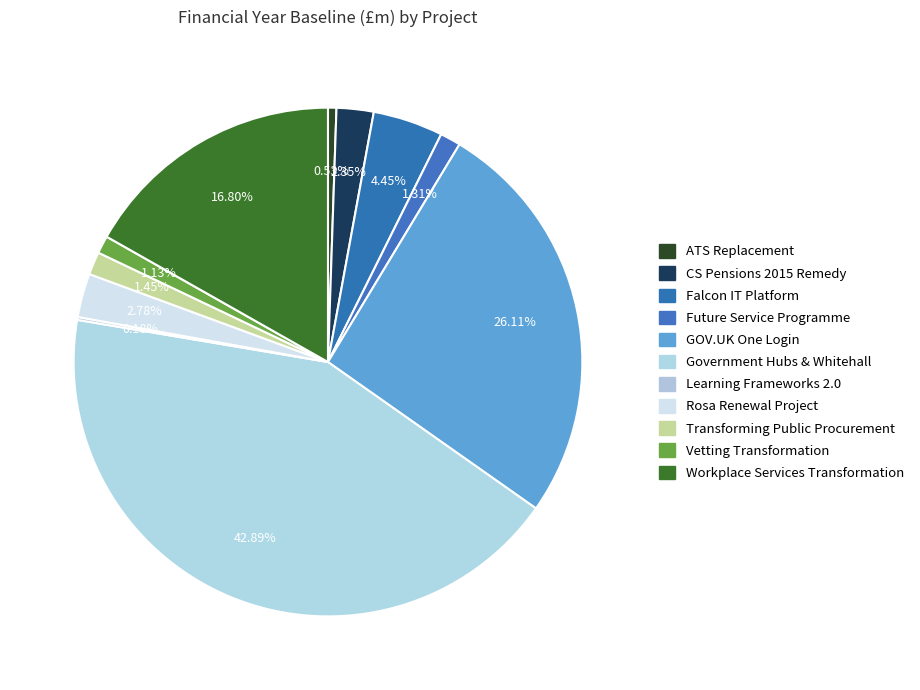

Rank the categories by value from lowest to highest.

Learning Frameworks 2.0, ATS Replacement, Vetting Transformation, Future Service Programme, Transforming Public Procurement, CS Pensions 2015 Remedy, Rosa Renewal Project, Falcon IT Platform, Workplace Services Transformation, GOV.UK One Login, Government Hubs & Whitehall